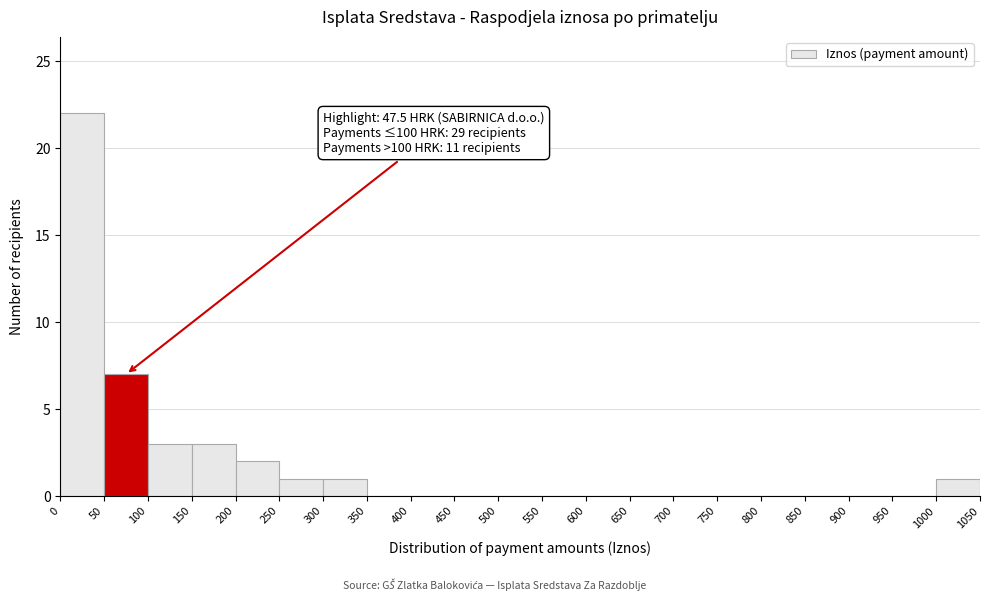

Which range on the x-axis has the tallest bar?

0 to 50